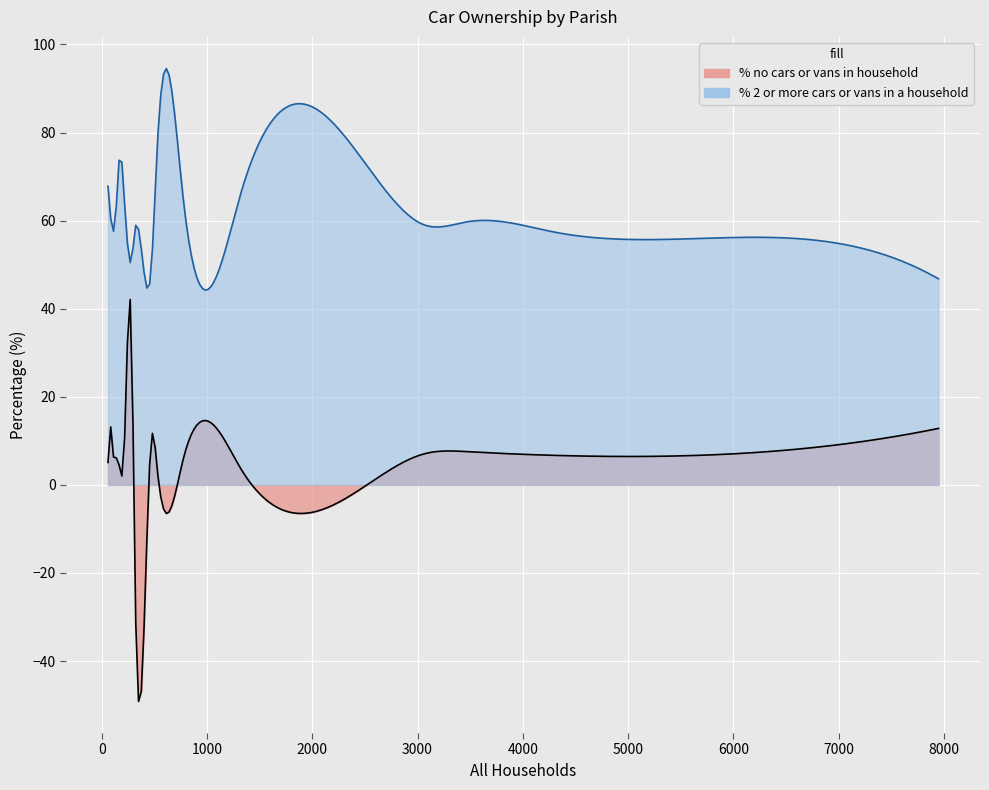

At how many categories does at least one series exceed 19?

19